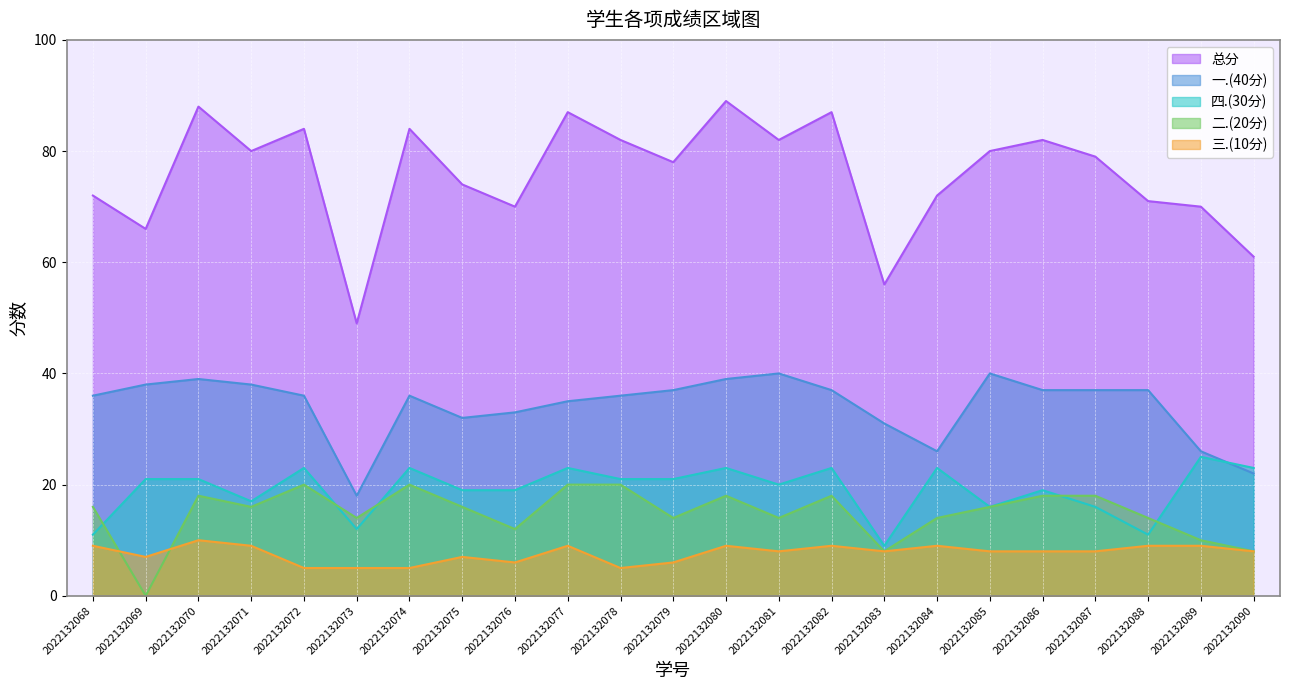

List the series in order of their peak value, lowest first.

三.(10分), 二.(20分), 四.(30分), 一.(40分), 总分